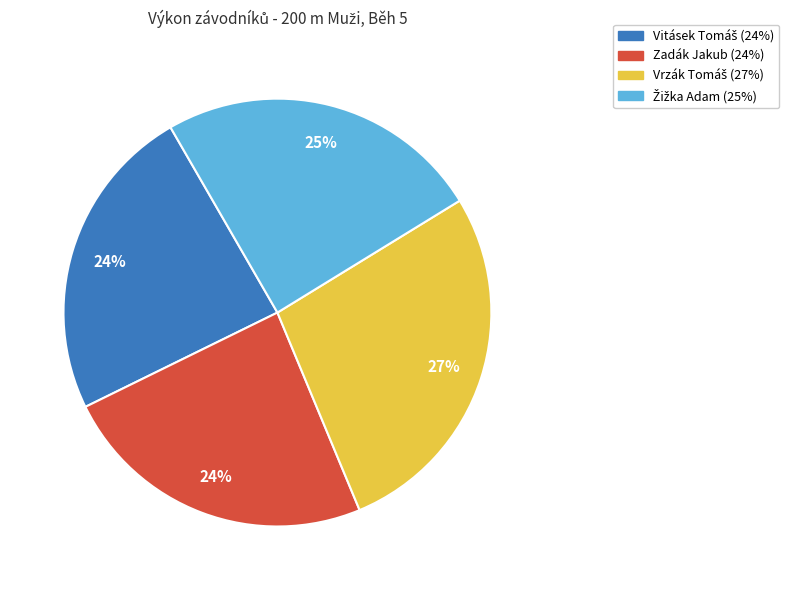

To the nearest percent, what is the average slice percentage?

25%